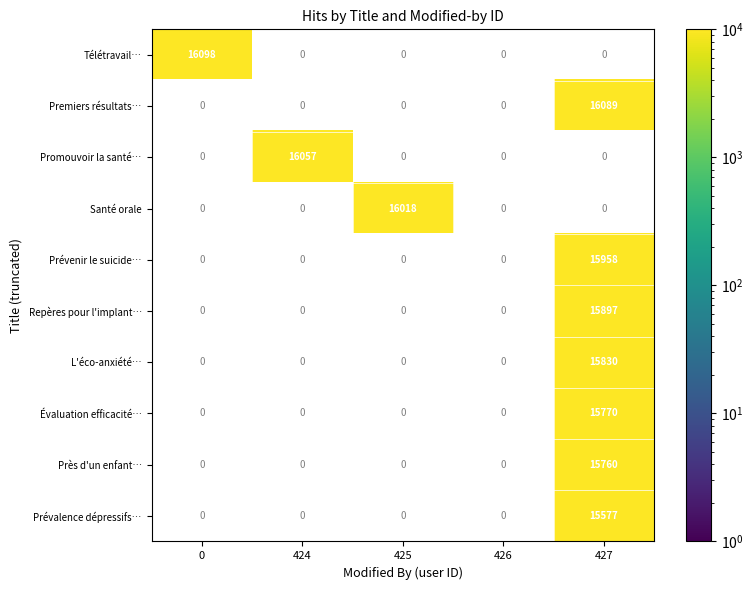

The value of Prévalence dépressifs… at 427 is 6957. True or false?

False